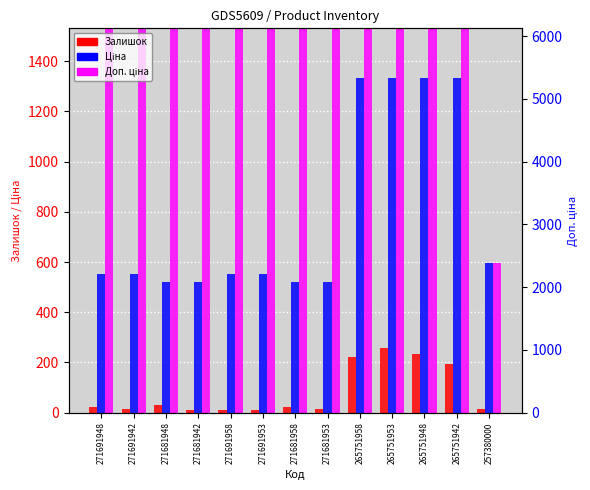

Rank the categories by Залишок value from highest to lowest.

265751953, 265751948, 265751958, 265751942, 271681948, 271681958, 271691948, 271681953, 271691942, 257380000, 271691958, 271691953, 271681942